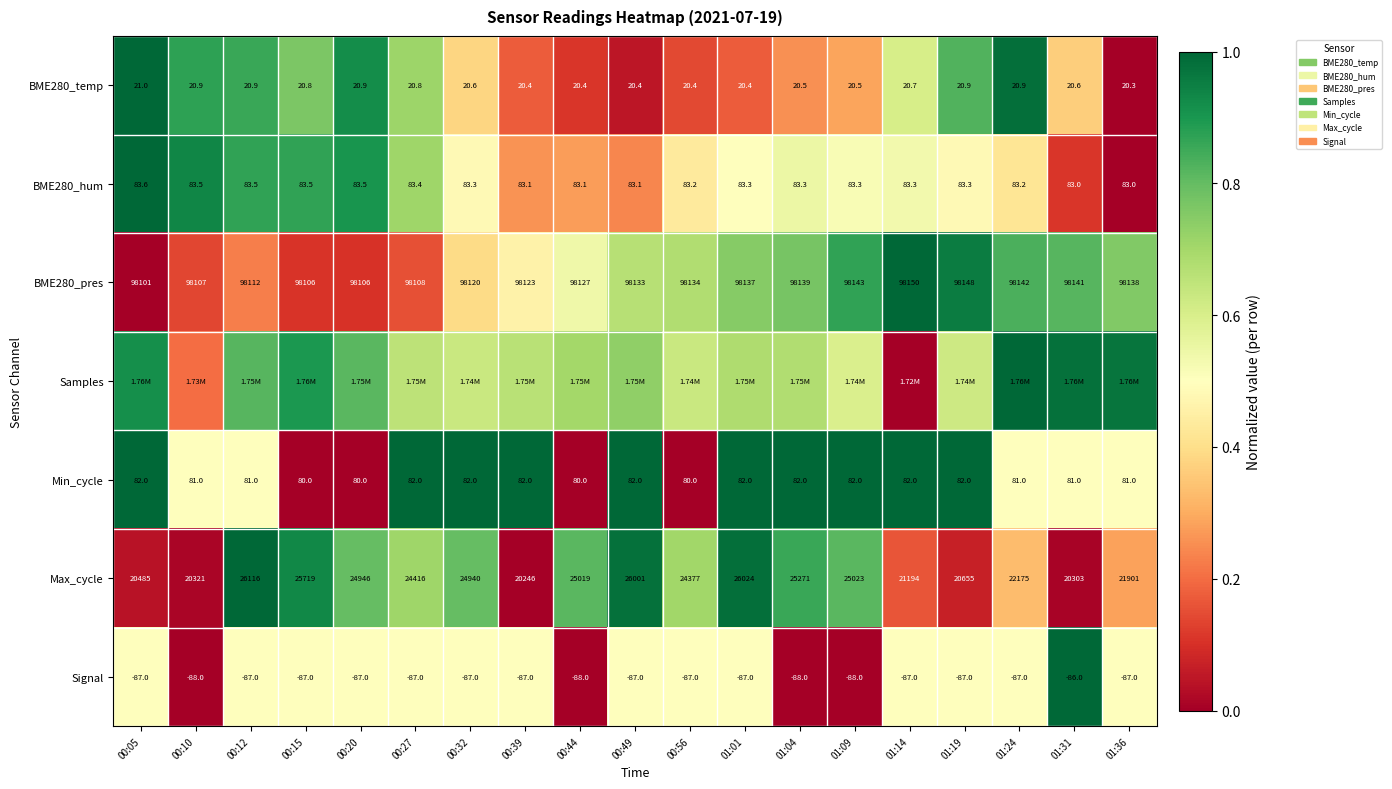

Which category has the highest value in the BME280_hum series?

00:05